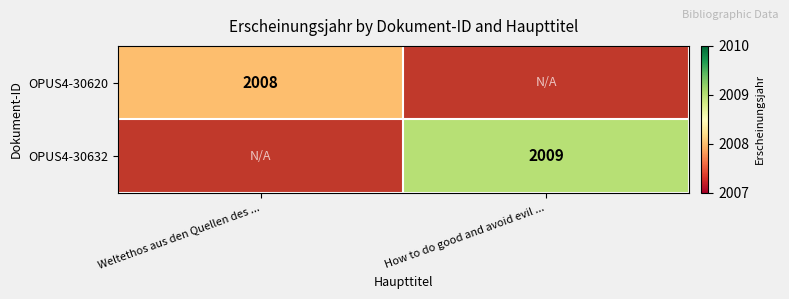

Is it true that OPUS4-30620 equals 957 at Weltethos aus den Quellen des ...?

False